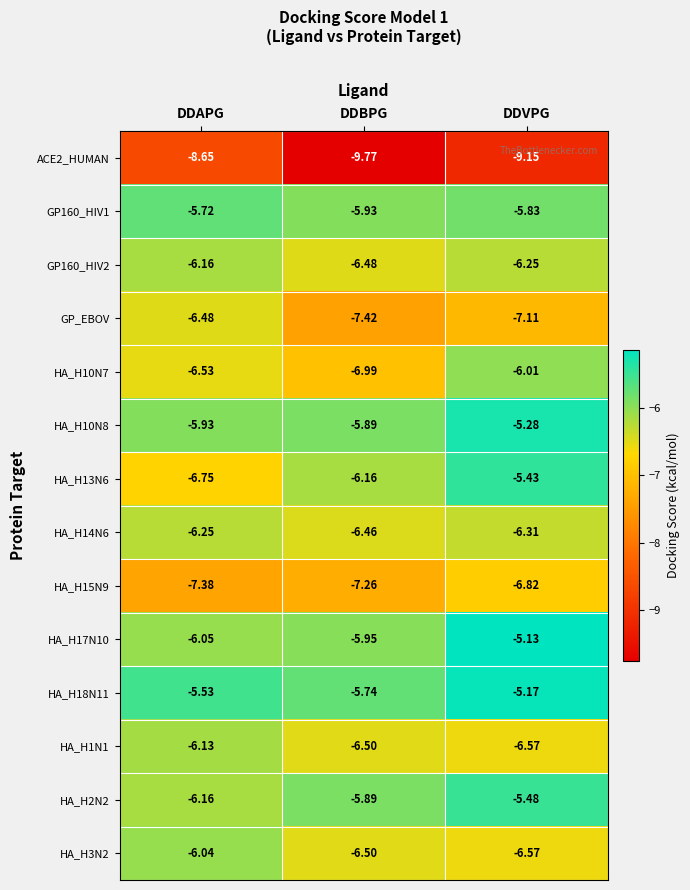

Where is HA_H13N6 nearest to the value -6?

DDBPG